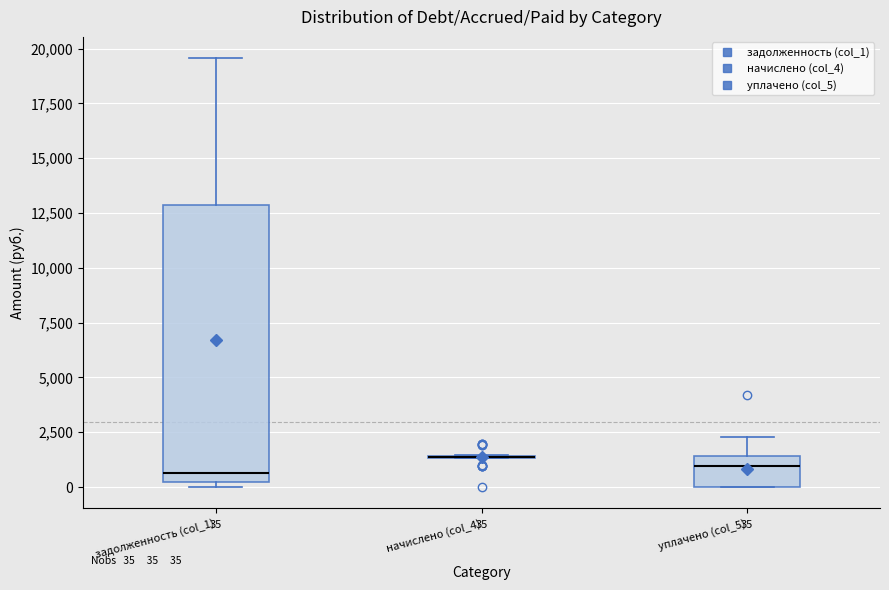

Comparing the boxes themselves (not the whiskers), which one is the tallest?

задолженность (col_1)